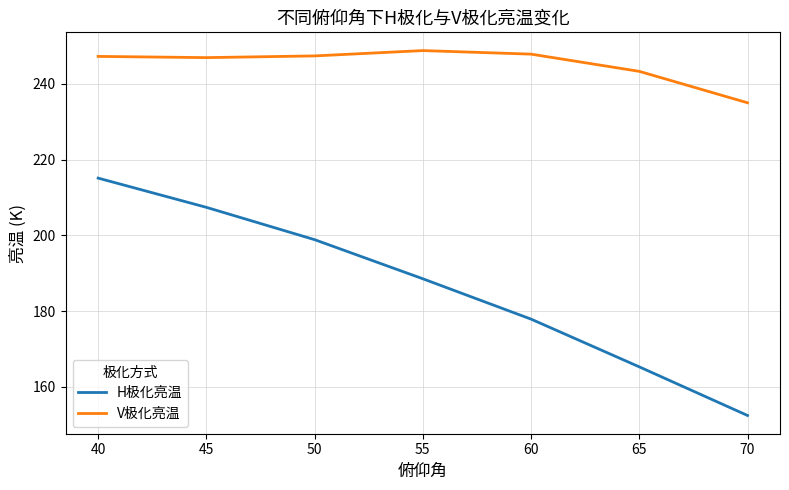

Which category has the lowest value in the V极化亮温 series?

70